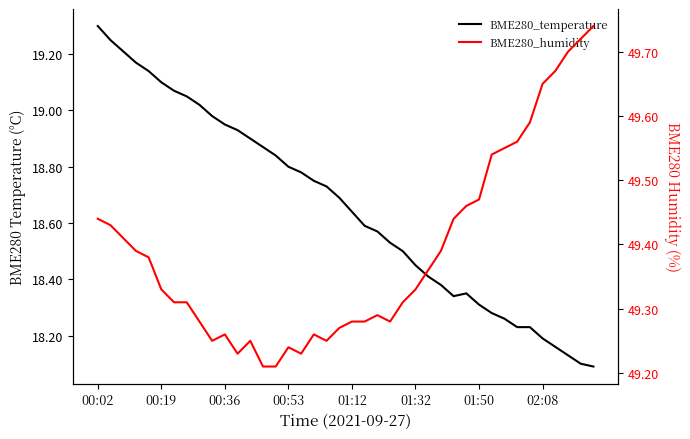

Reading left to right, list all the values displayed in this chart.

BME280_temperature: 19.3	19.2	19.2	19.2	19.1	19.1	19.1	19.1	19.0	19.0	18.9	18.9	18.9	18.9	18.8	18.8	18.8	18.8	18.7	18.7	18.6	18.6	18.6	18.5	18.5	18.4	18.4	18.4	18.3	18.4	18.3	18.3	18.3	18.2	18.2	18.2	18.2	18.1	18.1	18.1
BME280_humidity: 49.4	49.4	49.4	49.4	49.4	49.3	49.3	49.3	49.3	49.2	49.3	49.2	49.2	49.2	49.2	49.2	49.2	49.3	49.2	49.3	49.3	49.3	49.3	49.3	49.3	49.3	49.4	49.4	49.4	49.5	49.5	49.5	49.5	49.6	49.6	49.6	49.7	49.7	49.7	49.7